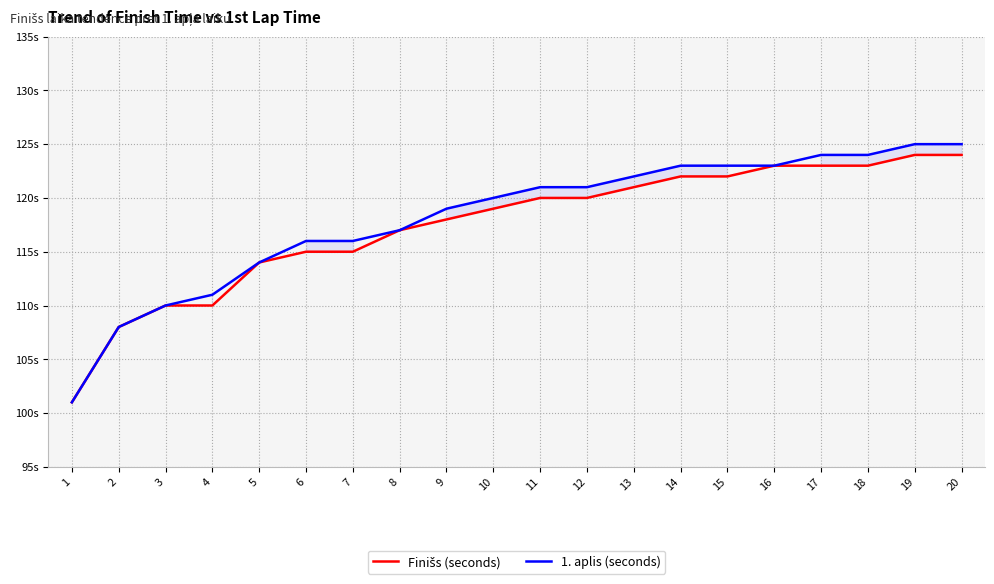

List the series in order of their peak value, lowest first.

Finišs (seconds), 1. aplis (seconds)